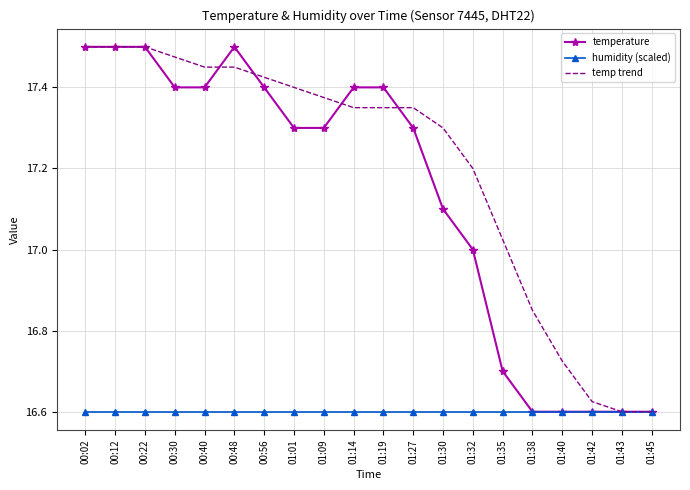

What position from the left is 01:30?

13